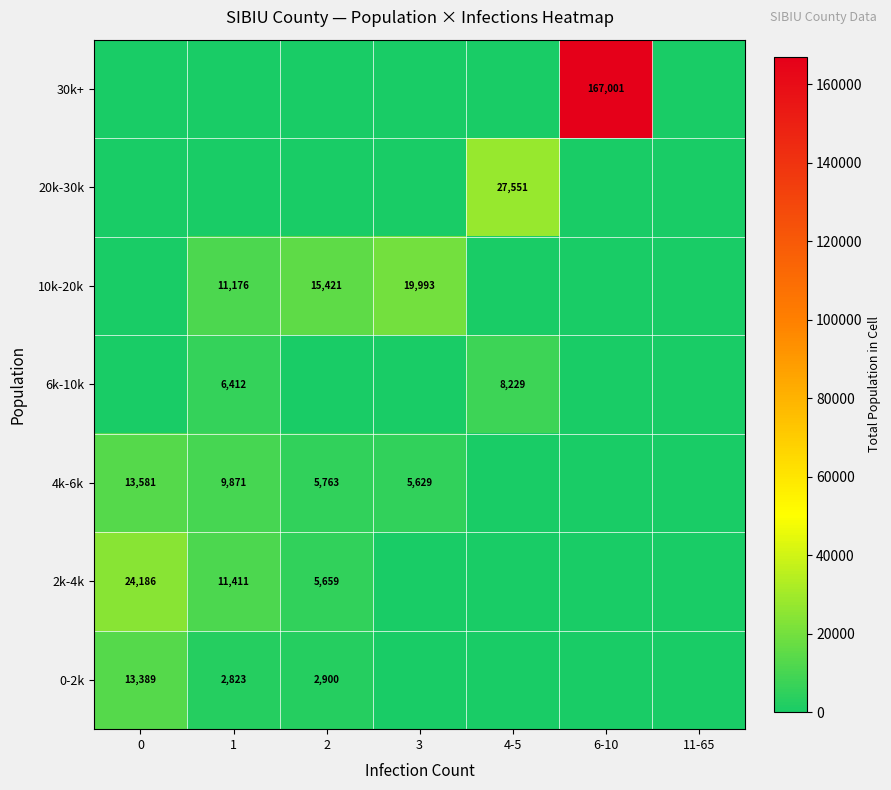

The 10k-20k series shows 11176 at 1. True or false?

True